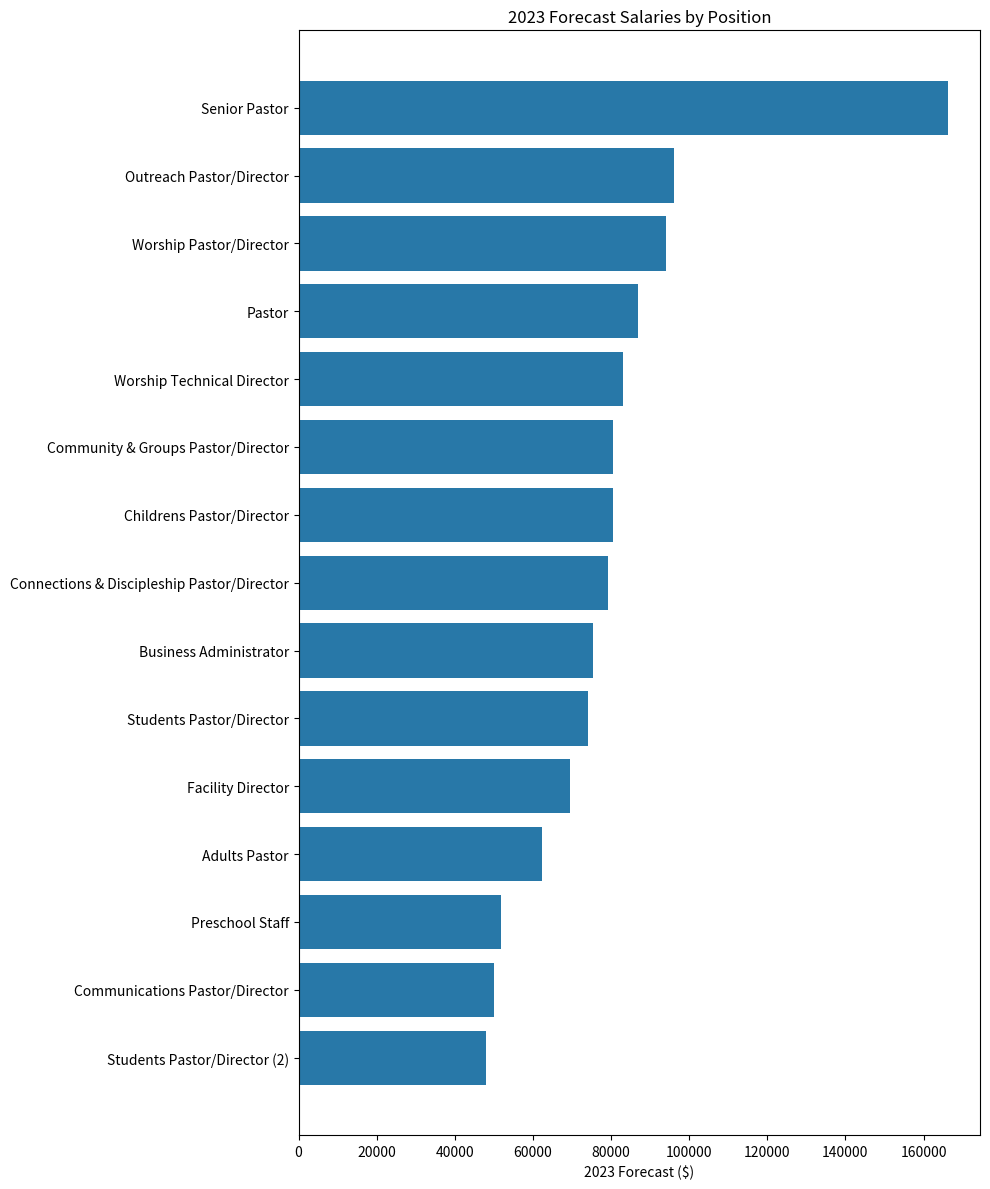

At which label is the value closest to 107085?

Outreach Pastor/Director